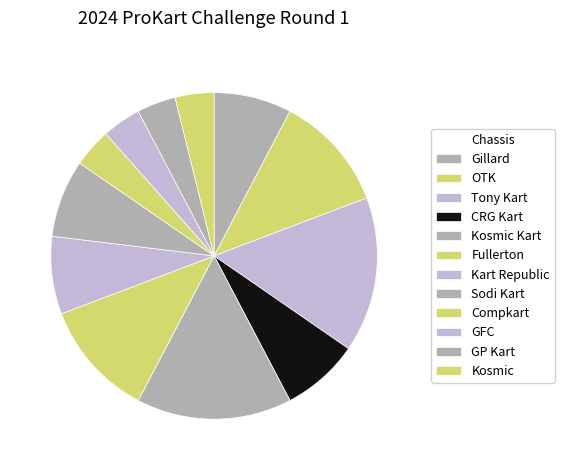

How many slices are in this pie chart?

12